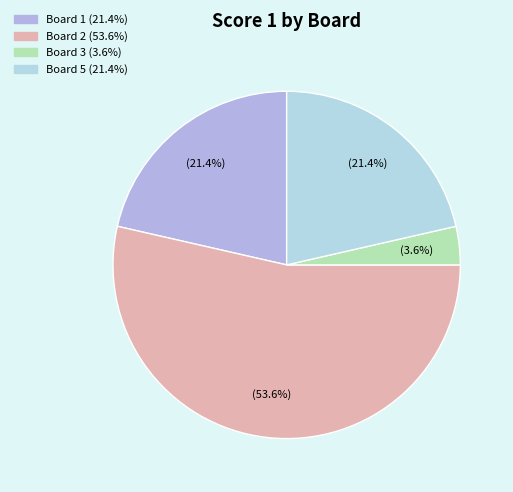

How many slices are in this pie chart?

4